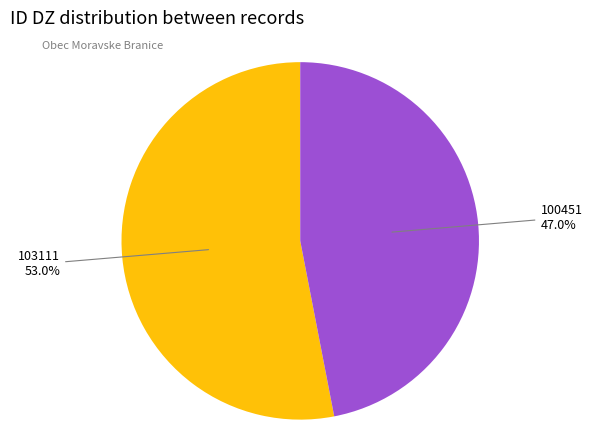

Combined, do 100451 and 103111 account for over 50%?

Yes